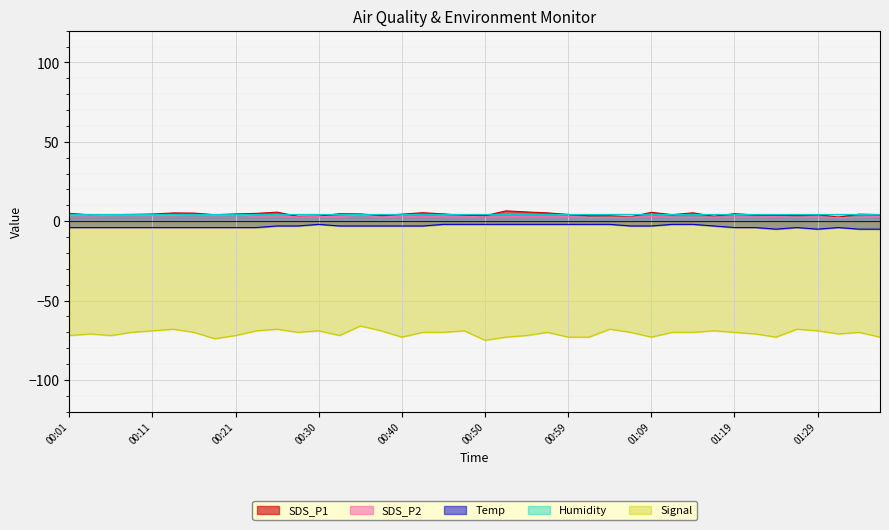

How many distinct data groups are displayed?

5